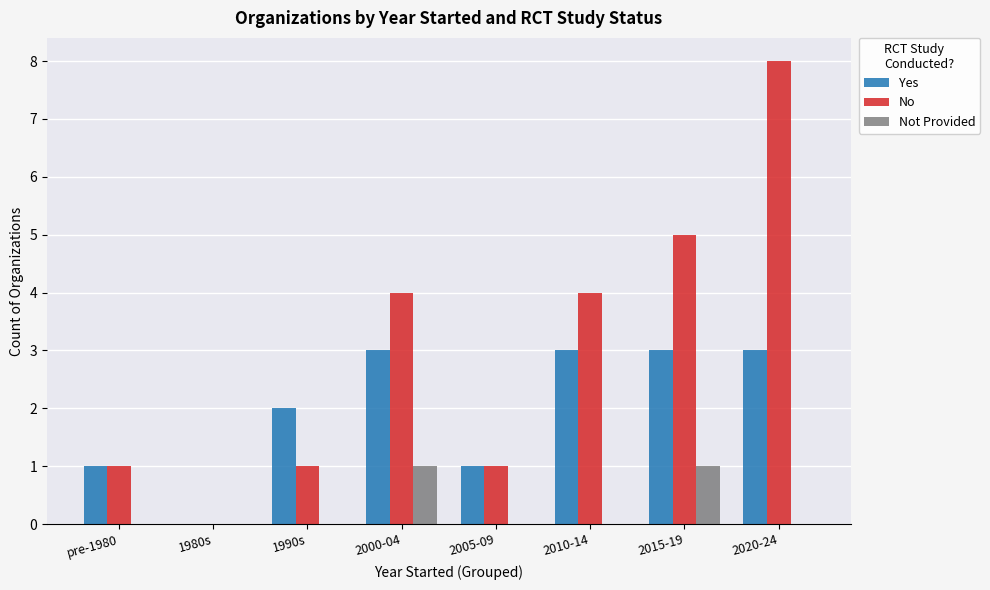

Reading right to left, transcribe all the data shown in this chart.

Yes: 3	3	3	1	3	2	0	1
No: 8	5	4	1	4	1	0	1
Not Provided: 0	1	0	0	1	0	0	0